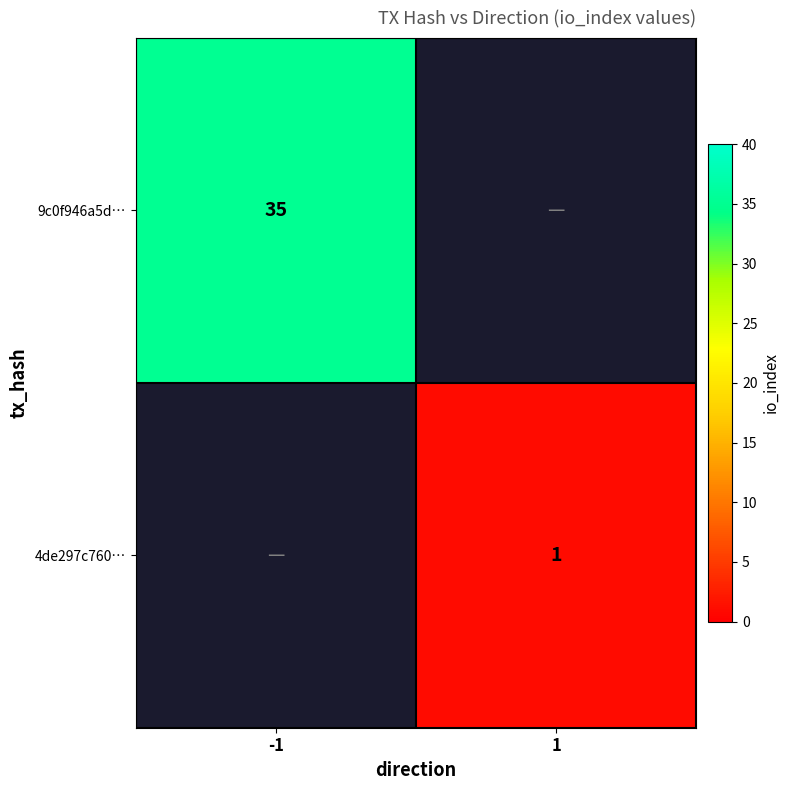

The value of 4de297c760… at 1 is 0. True or false?

False